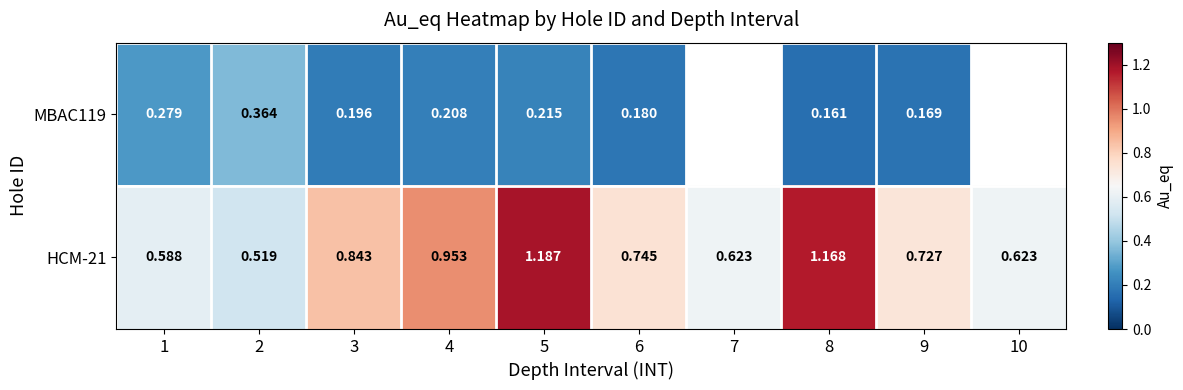

List the series in order of their peak value, highest first.

HCM-21, MBAC119